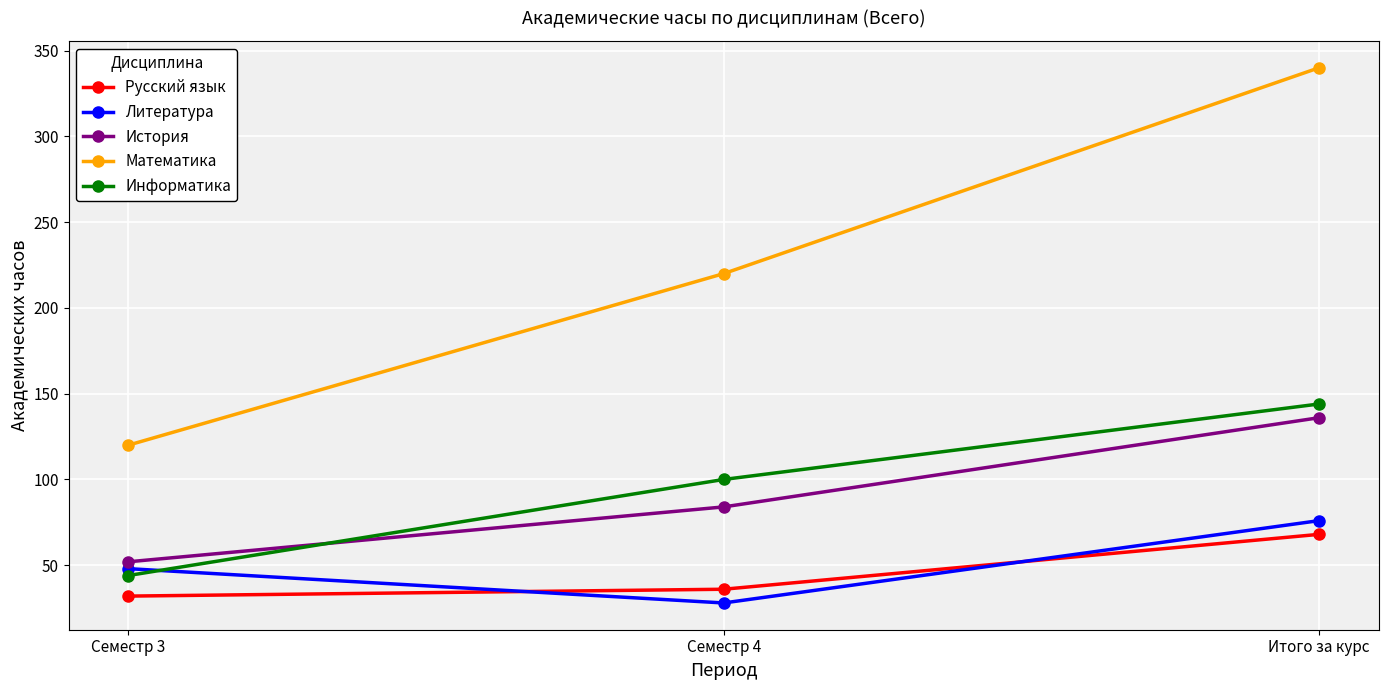

How many categories are shown in the chart?

3